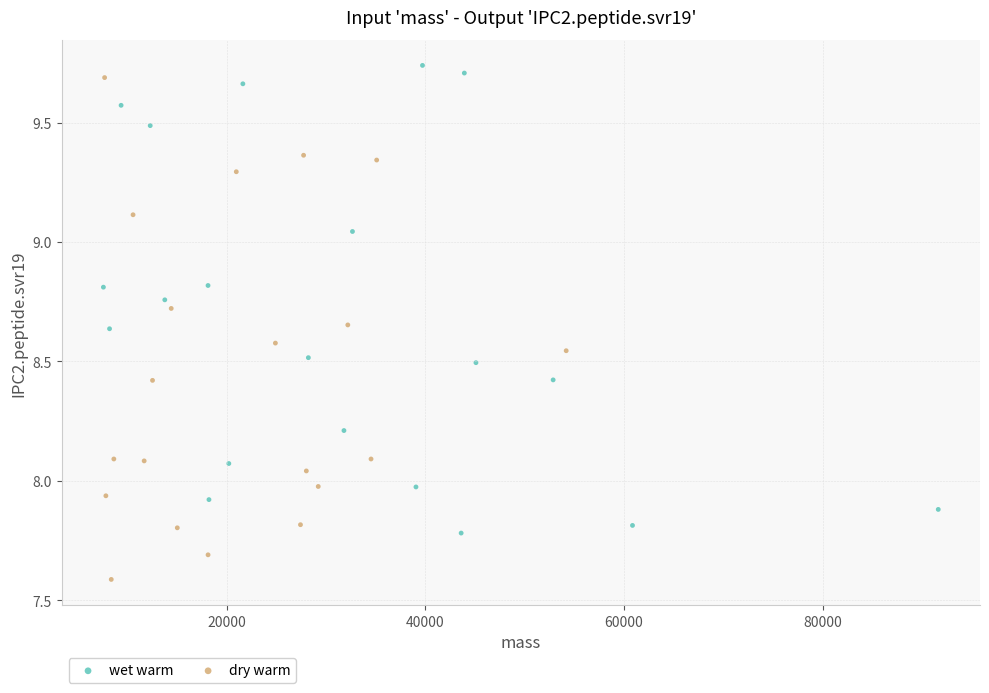

What are all the series names shown in the legend?

wet warm, dry warm